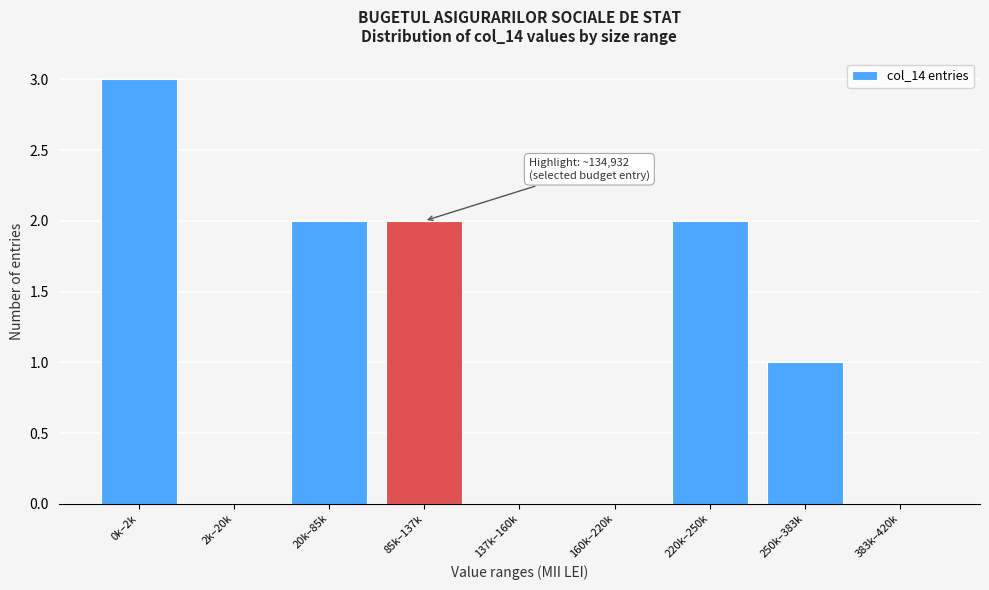

Reading left to right, list all the values displayed in this chart.

0k–2k=3	2k–20k=0	20k–85k=2	85k–137k=2	137k–160k=0	160k–220k=0	220k–250k=2	250k–383k=1	383k–420k=0